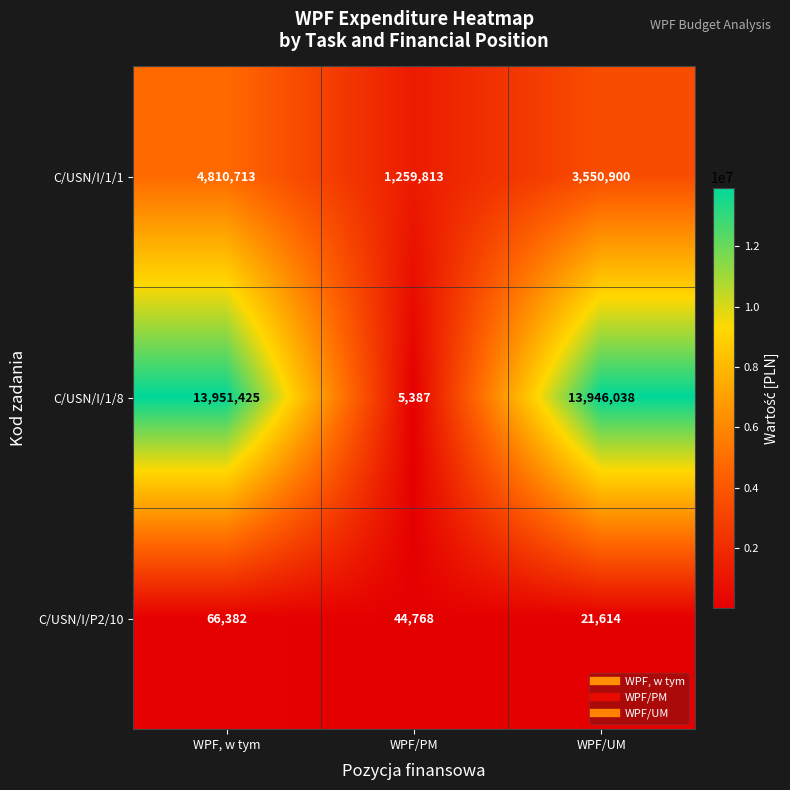

Where is C/USN/I/1/1 nearest to the value 3035263?

WPF/UM